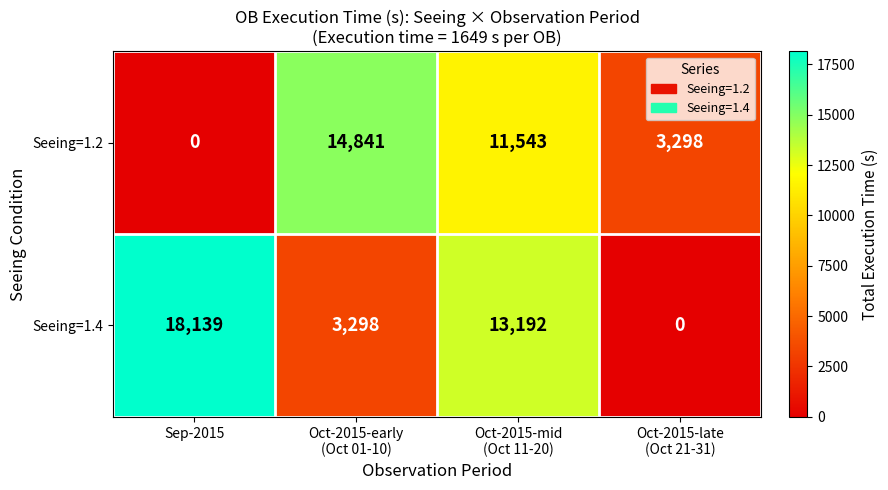

The value of Seeing=1.2 at Sep-2015 is 0. True or false?

True